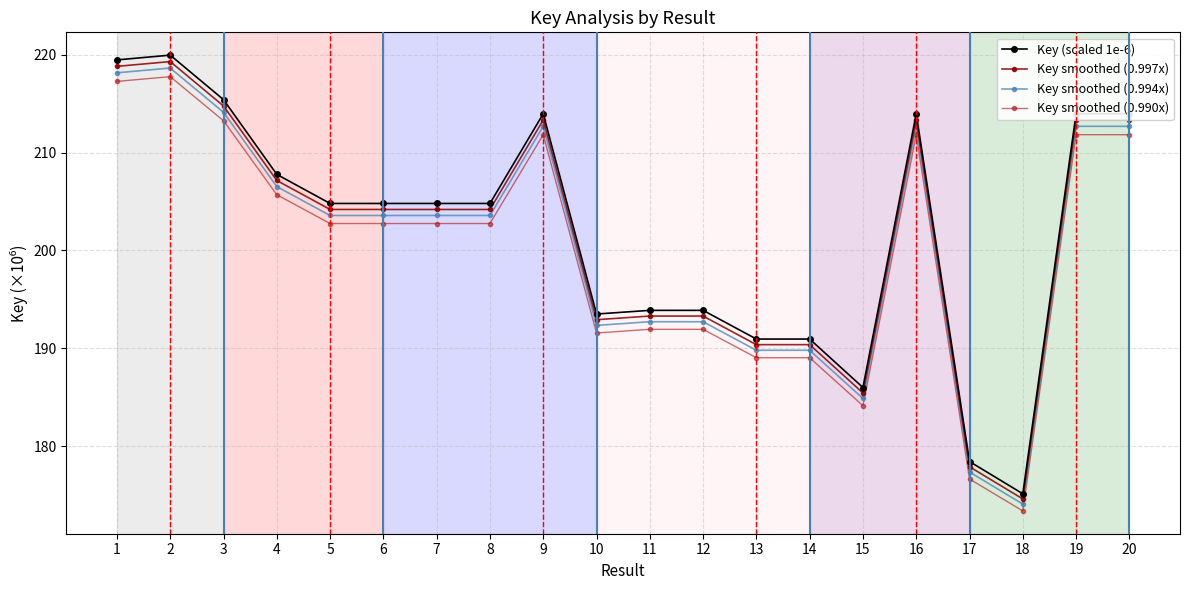

Which series has the widest spread of values?

Key (scaled 1e-6)